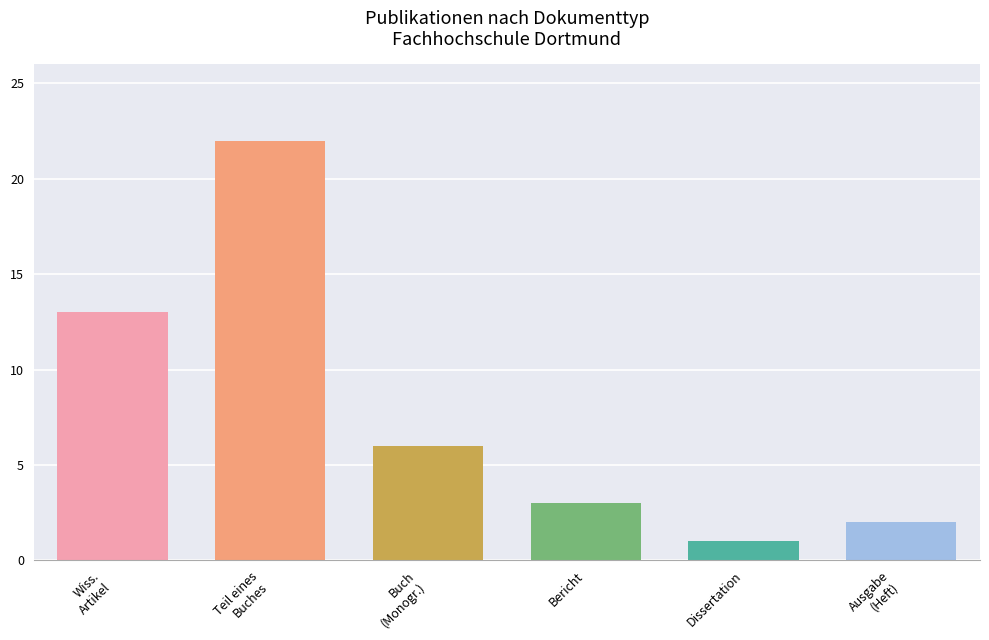

List the labels in order of value, largest first.

Teil eines
Buches, Wiss.
Artikel, Buch
(Monogr.), Bericht, Ausgabe
(Heft), Dissertation